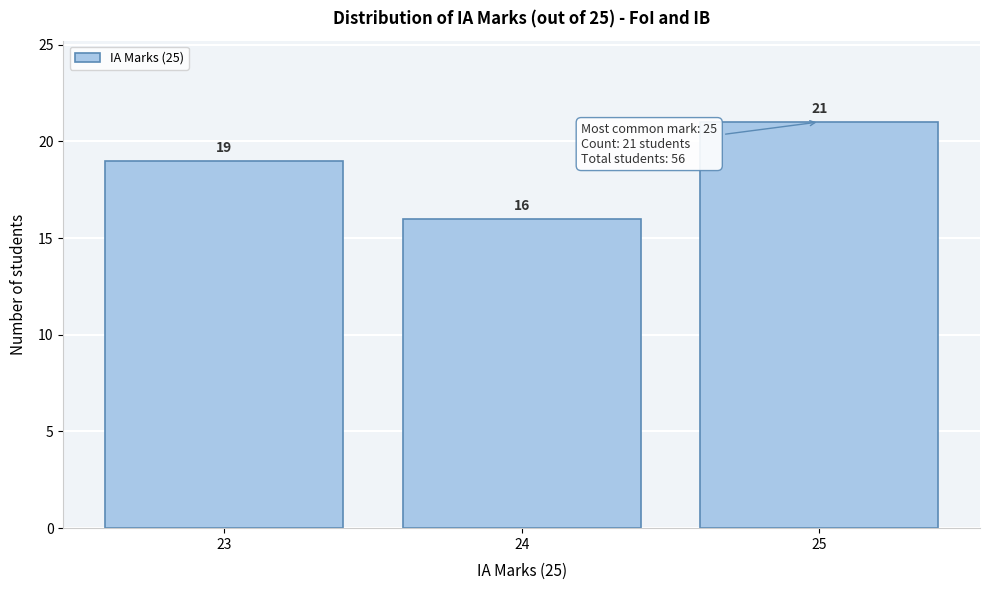

Over which range of the x-axis is the bar tallest?

24.5 to 25.5